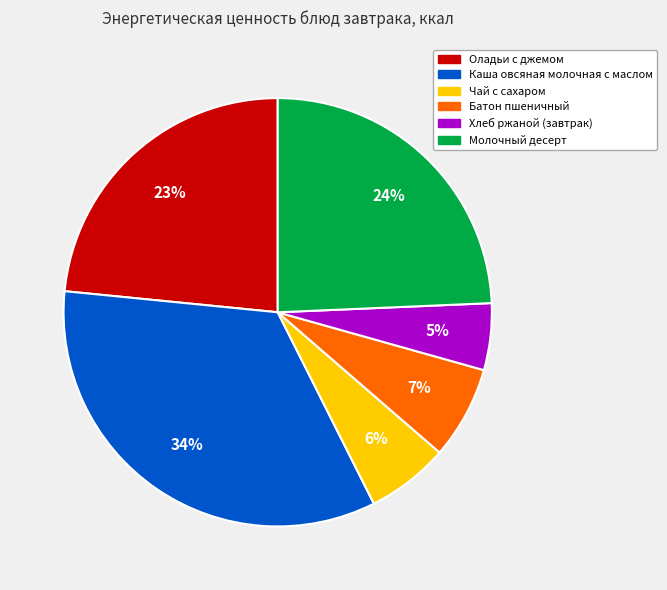

Between Оладьи с джемом and Хлеб ржаной (завтрак), which is larger?

Оладьи с джемом